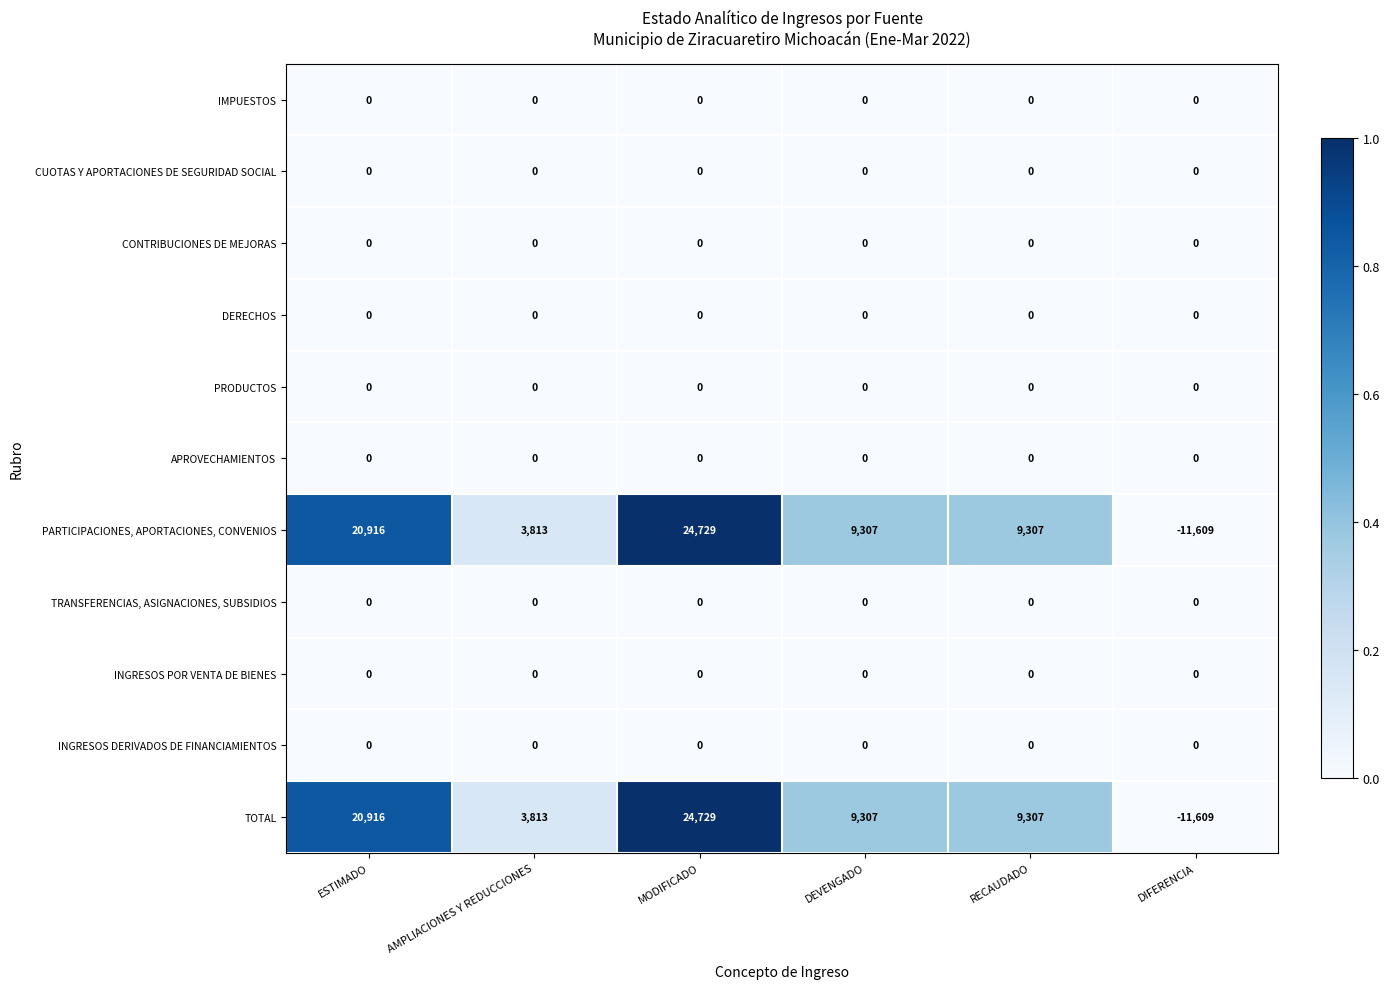

What is the difference between the highest and lowest values at RECAUDADO?

9307